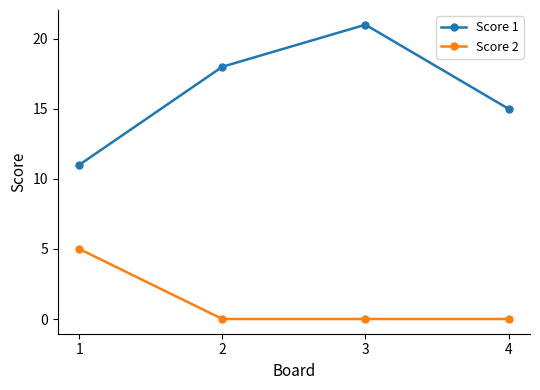

Which category has the highest value across all series?

3